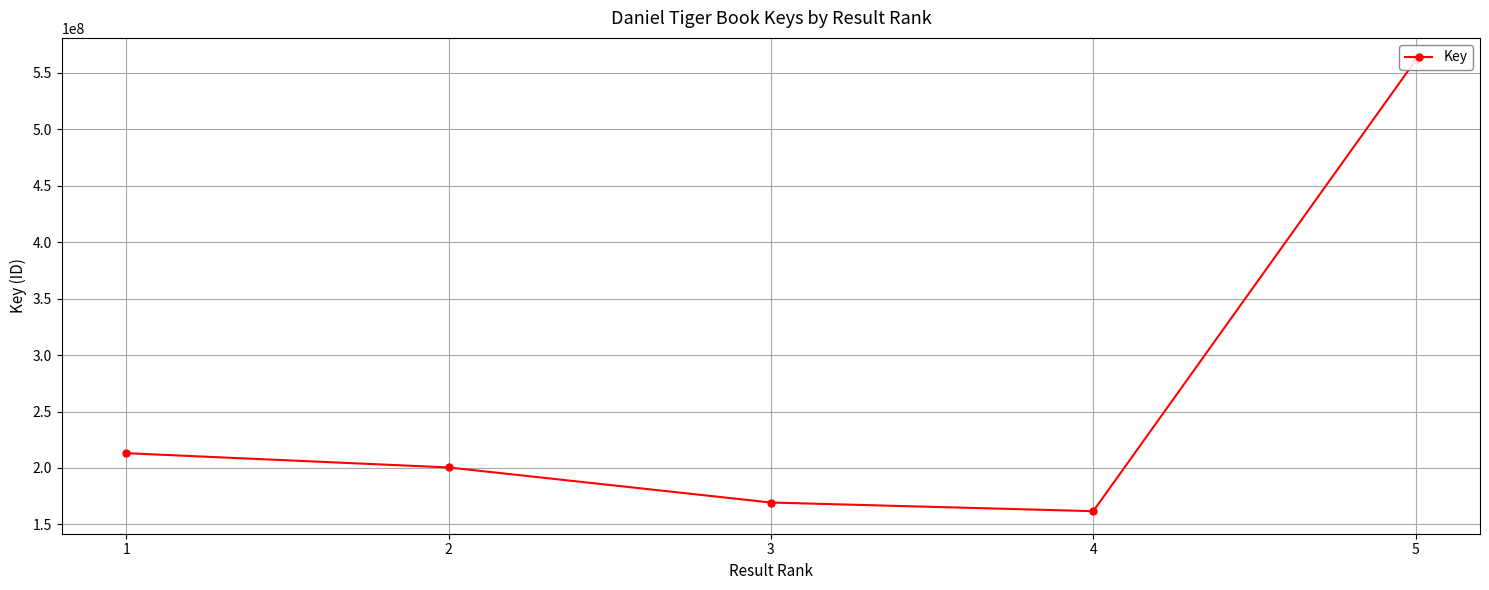

List the labels in order of value, largest first.

5, 1, 2, 3, 4